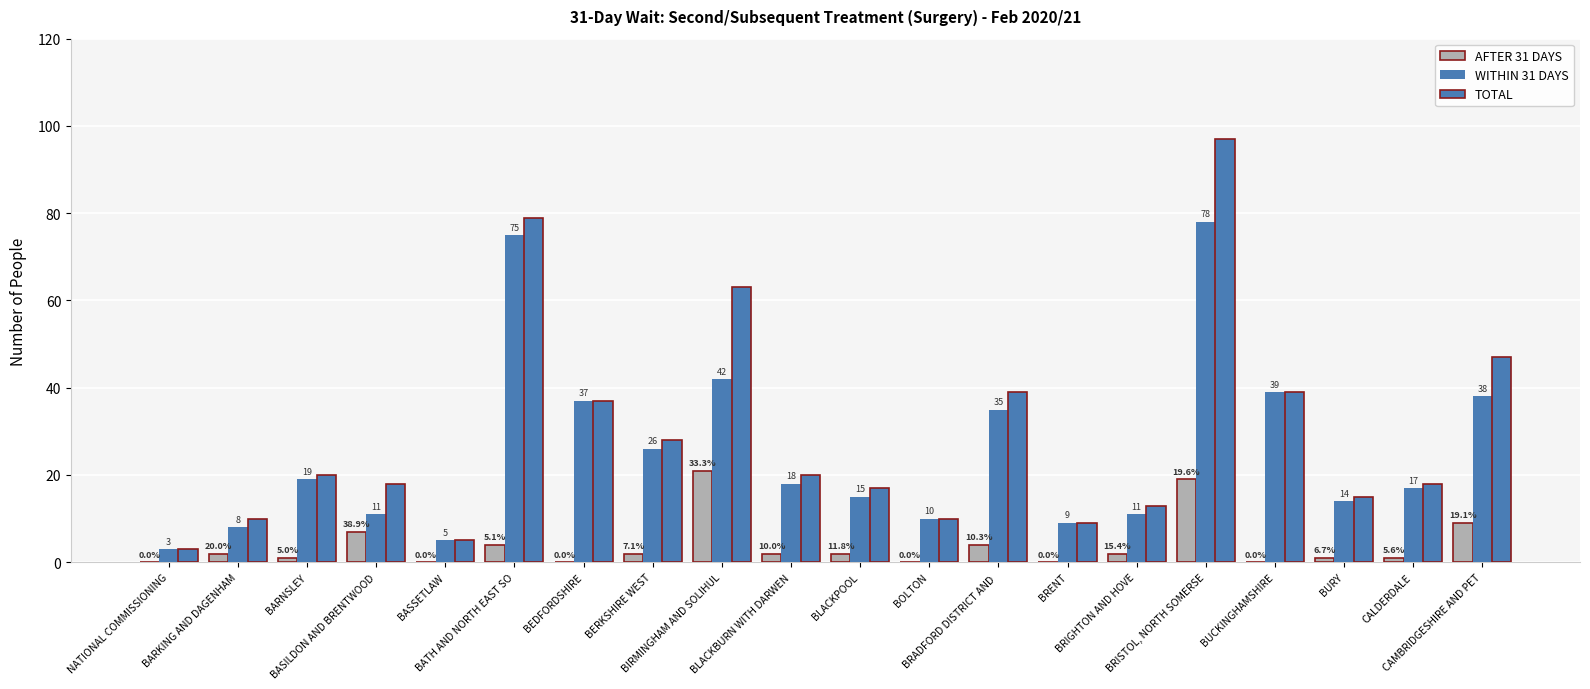

Are the bars horizontal?

No